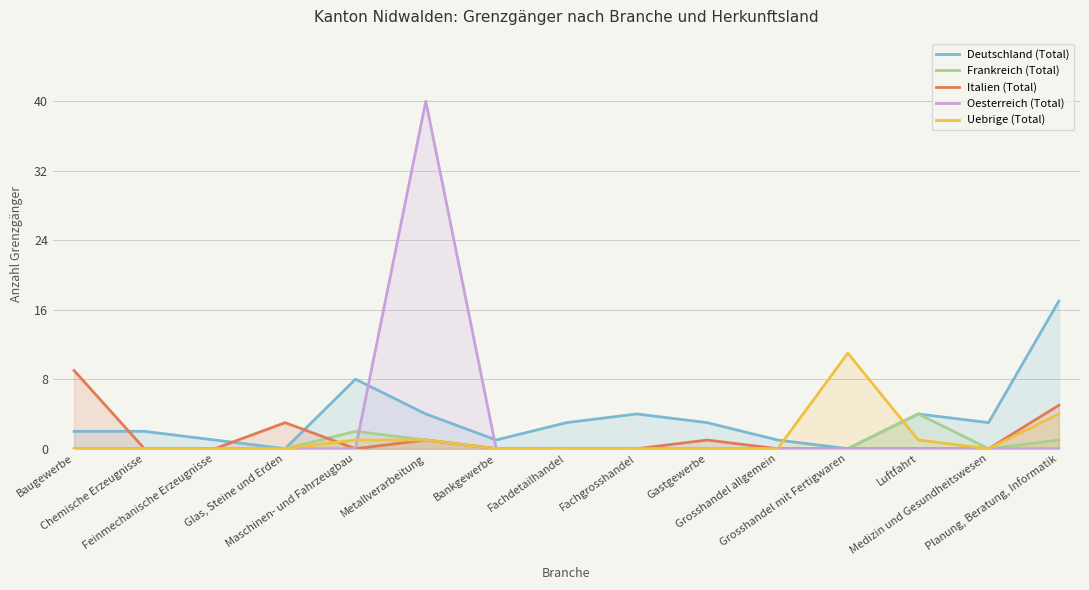

What is the label of the 14th point from the left?

Medizin und Gesundheitswesen